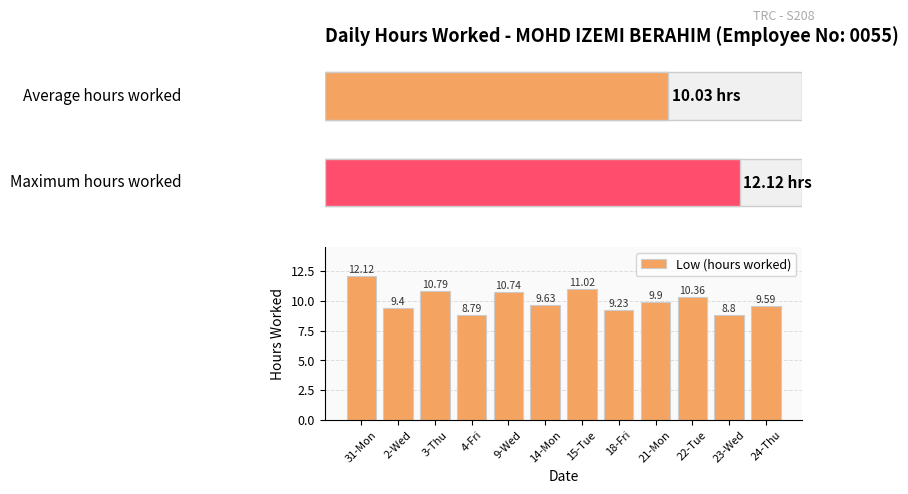

What is the value of the 8th bar from the left?

9.2